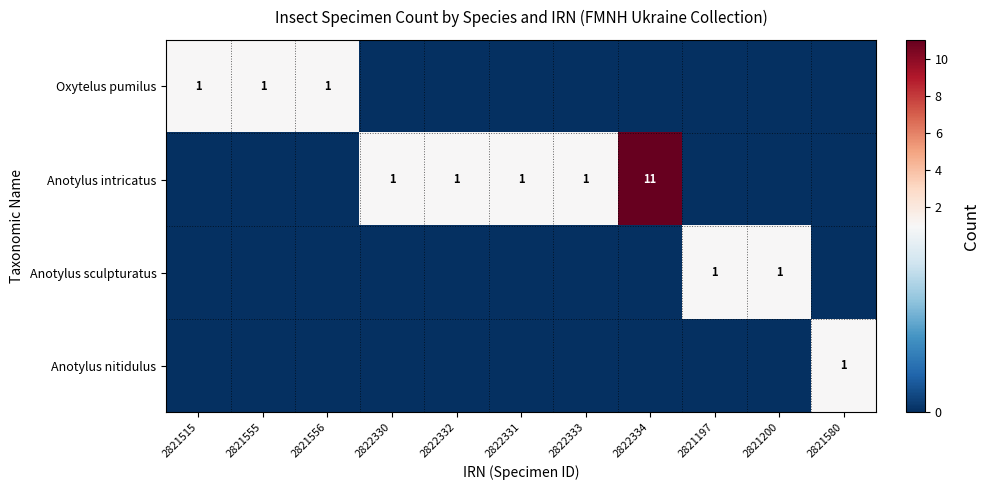

What is the sum of all Anotylus nitidulus values?

1